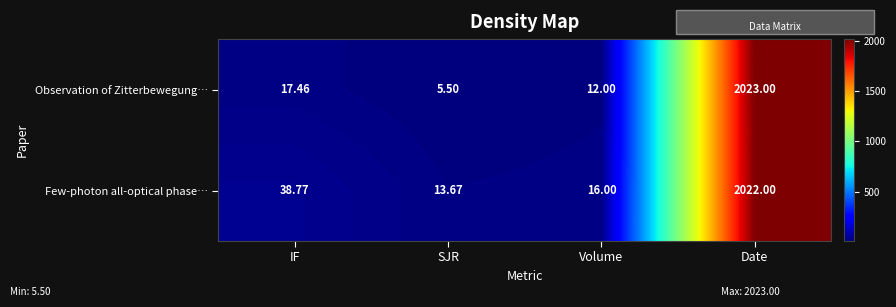

At which category is the sum across all series the highest?

Date